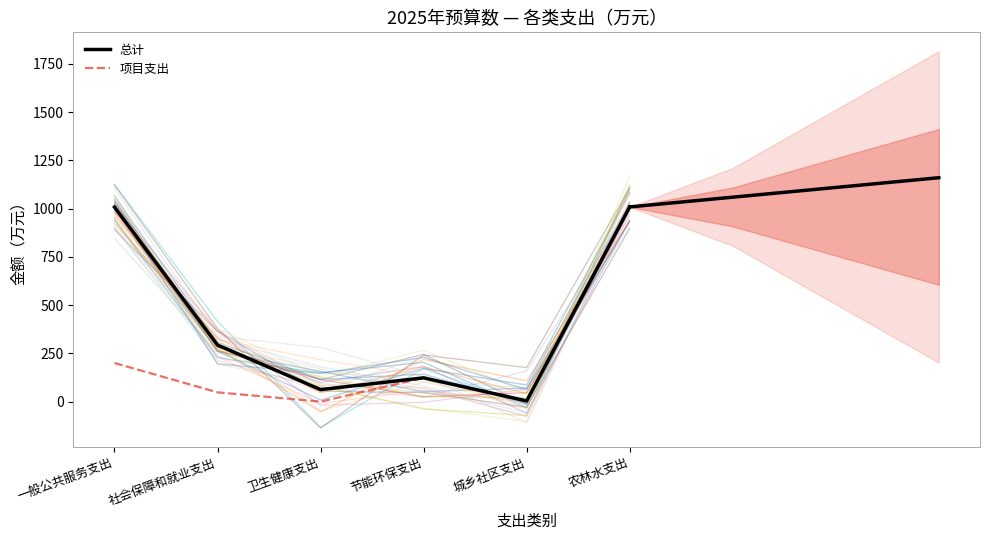

The value of 项目支出 at 节能环保支出 is 123.1. True or false?

True